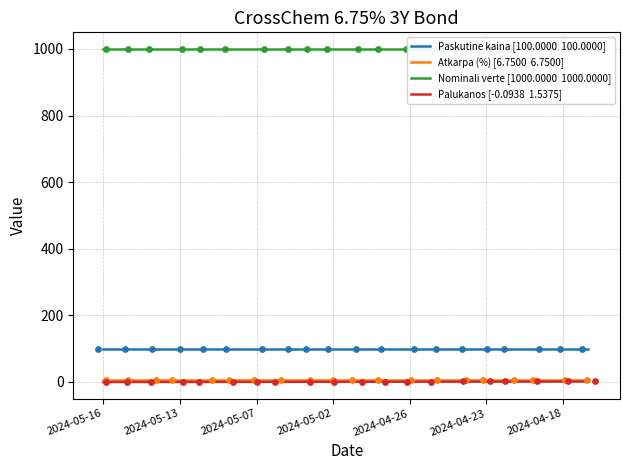

Which series has the largest Y range (max minus min)?

Palukanos